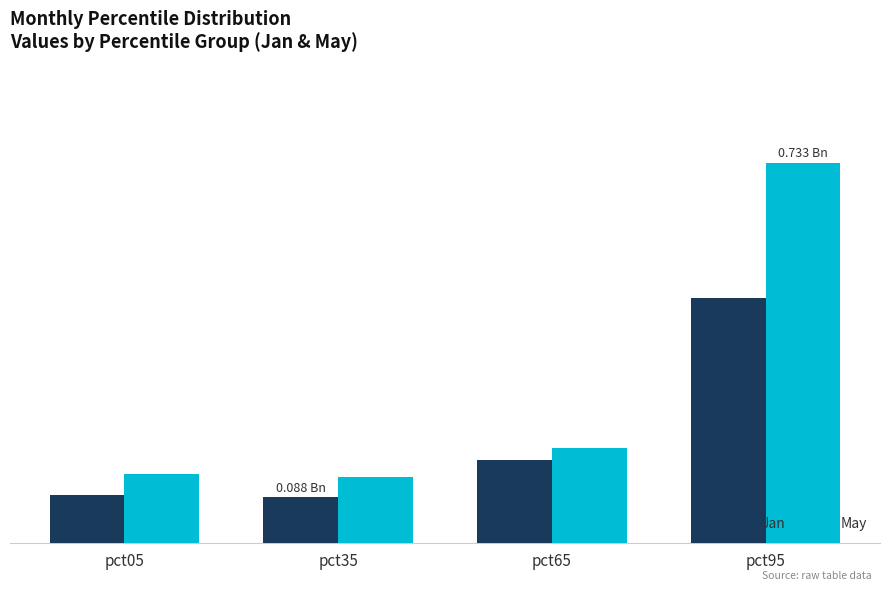

Is it true that Jan equals 0.2 at pct65?

True